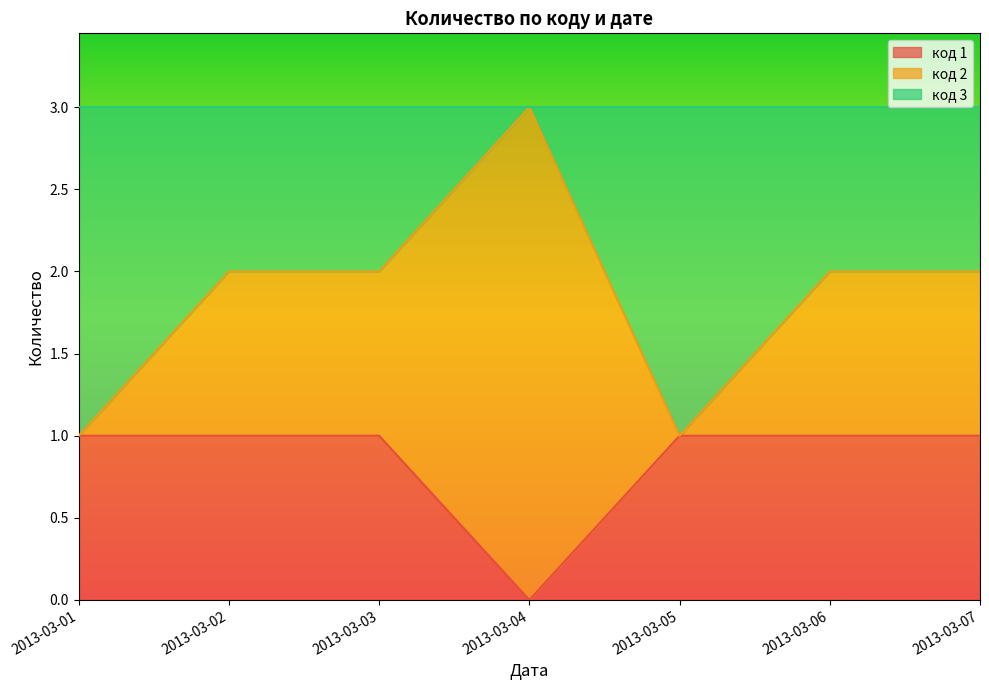

True or false: код 1 has a value of 1 at 2013-03-03.

True